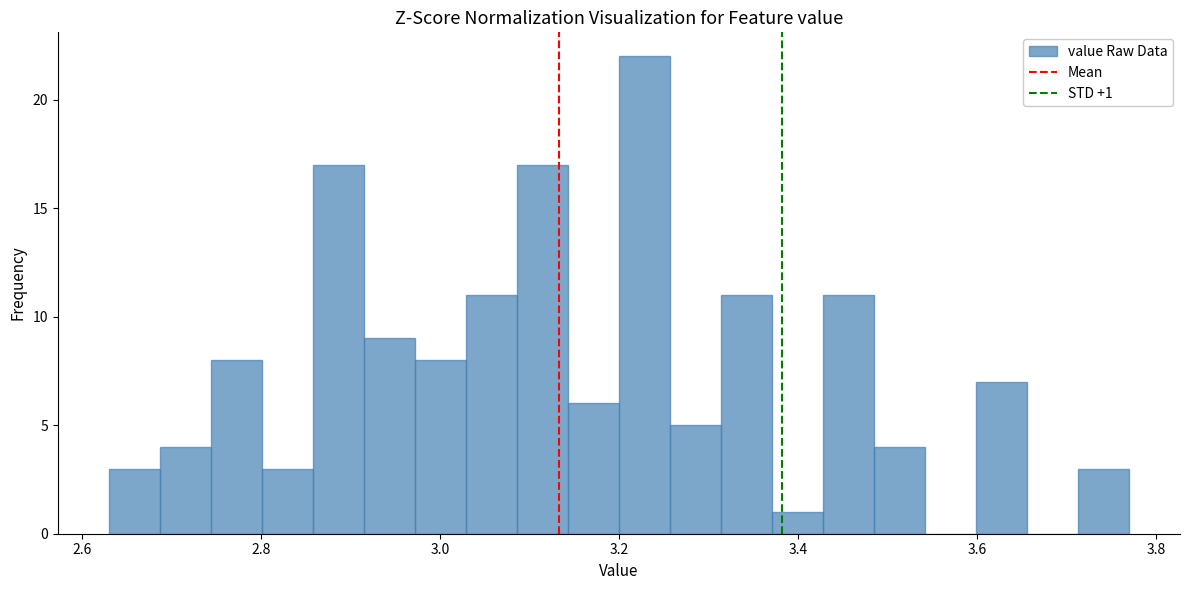

Read against the x-axis, roughly where is the centre of the tallest bar?

3.22